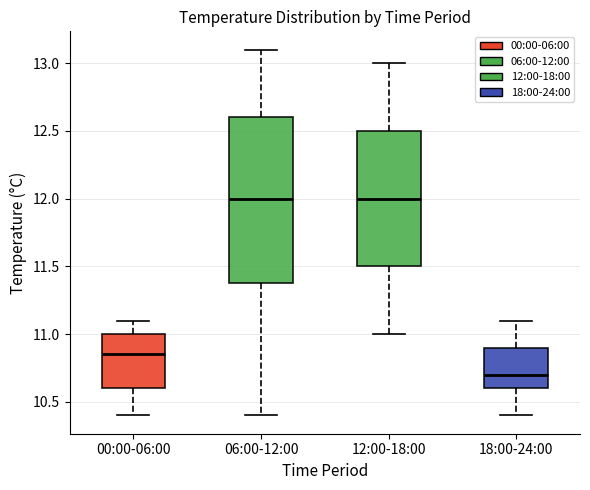

Where does the lower whisker of the box for 12:00-18:00 end on the y-axis? The values are not printed on the chart, so give them approximately, as read against the axis.

11.00